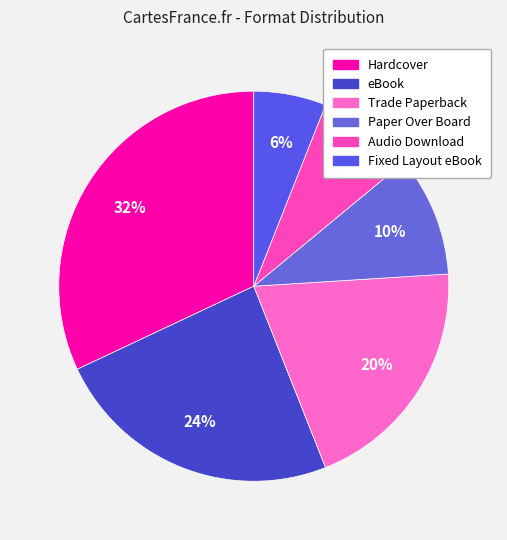

What percentage is the Fixed Layout eBook slice, to the nearest percent?

6%